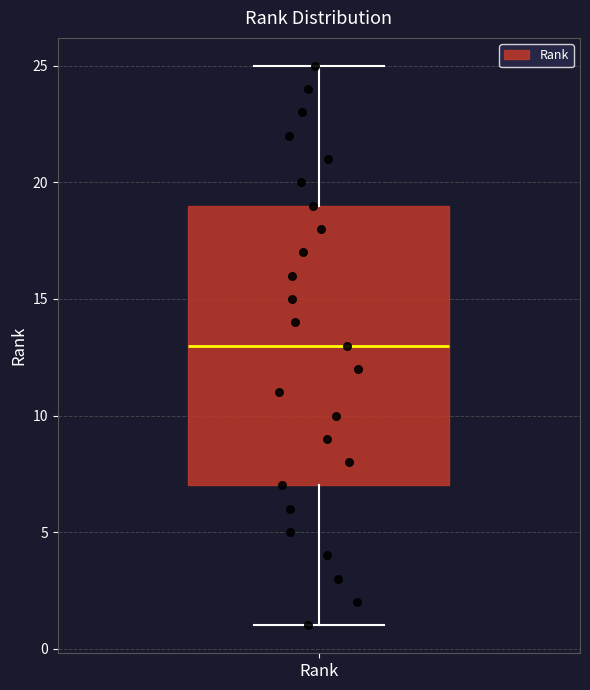

Where does the upper whisker of the box for Rank end on the y-axis? The values are not printed on the chart, so give them approximately, as read against the axis.

25